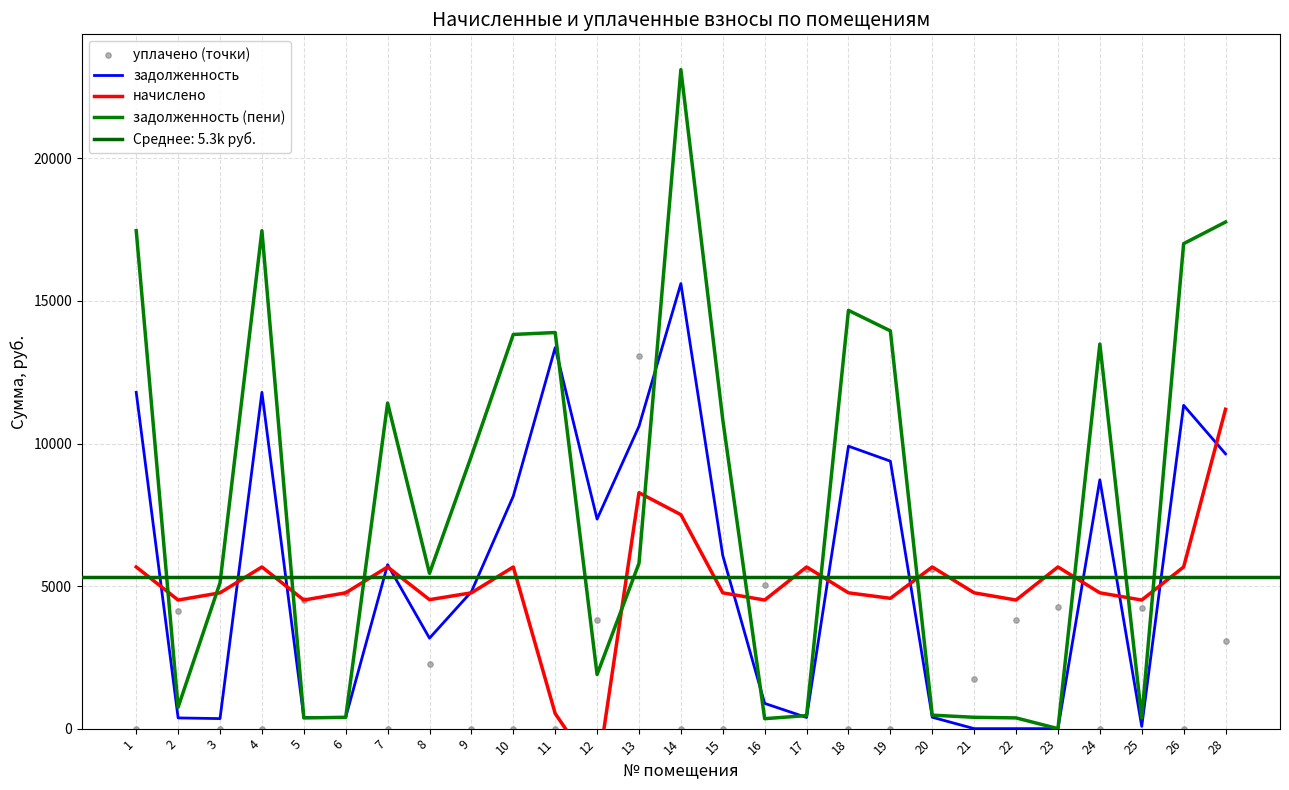

Is the value of задолженность (пени) at 18 greater than the value of задолженность at 7?

Yes